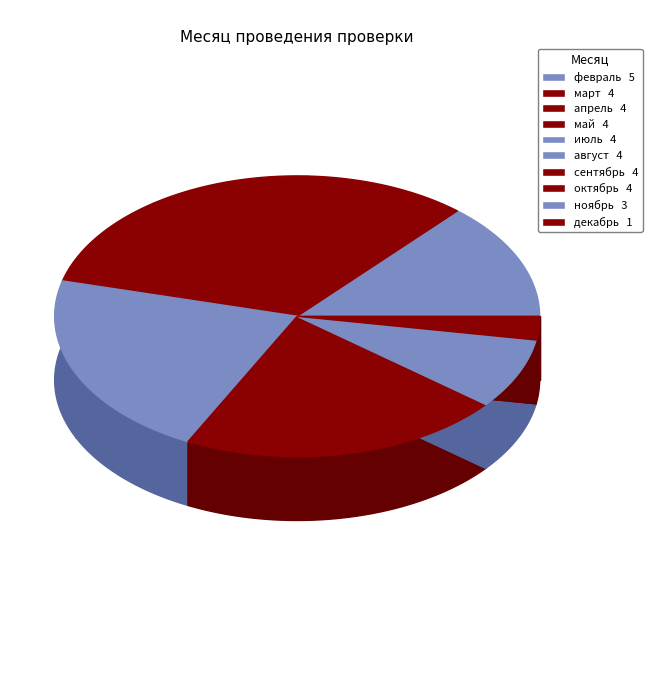

Approximately how many times larger is the value at сентябрь compared to ноябрь?

1.3